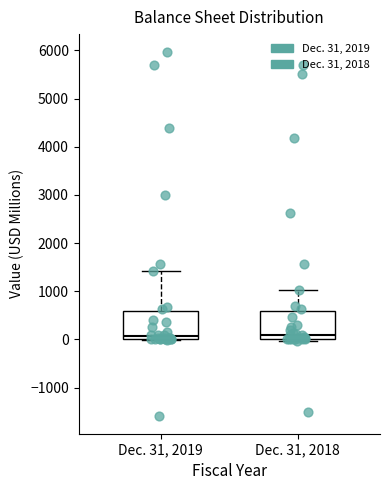

Where is the upper edge of the box for Dec. 31, 2018 on the y-axis? The values are not printed on the chart, so give them approximately, as read against the axis.

600